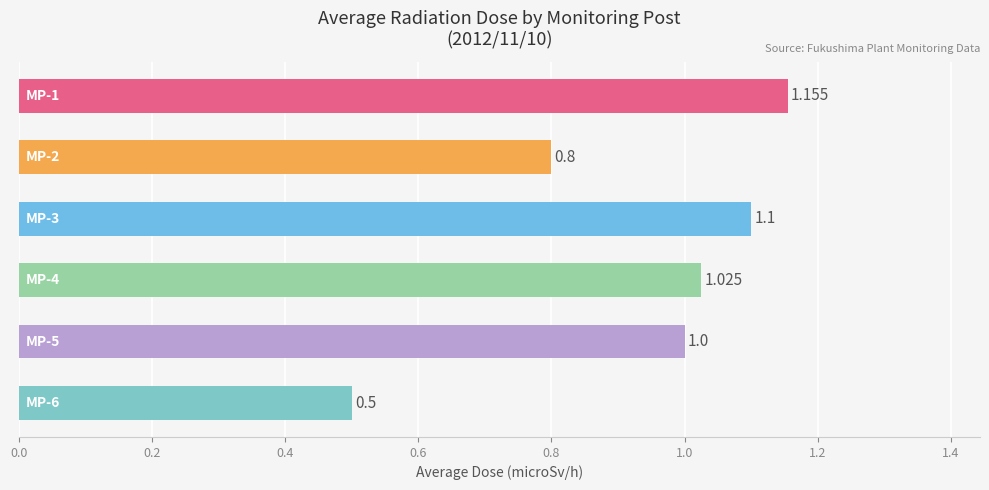

Does the chart contain any negative values?

No